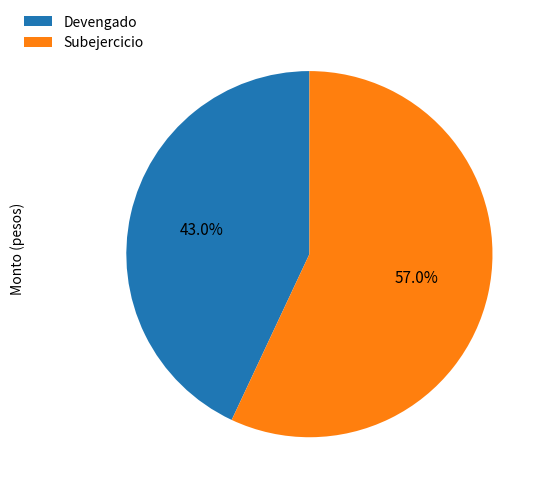

To the nearest percent, what is the average slice percentage?

50%